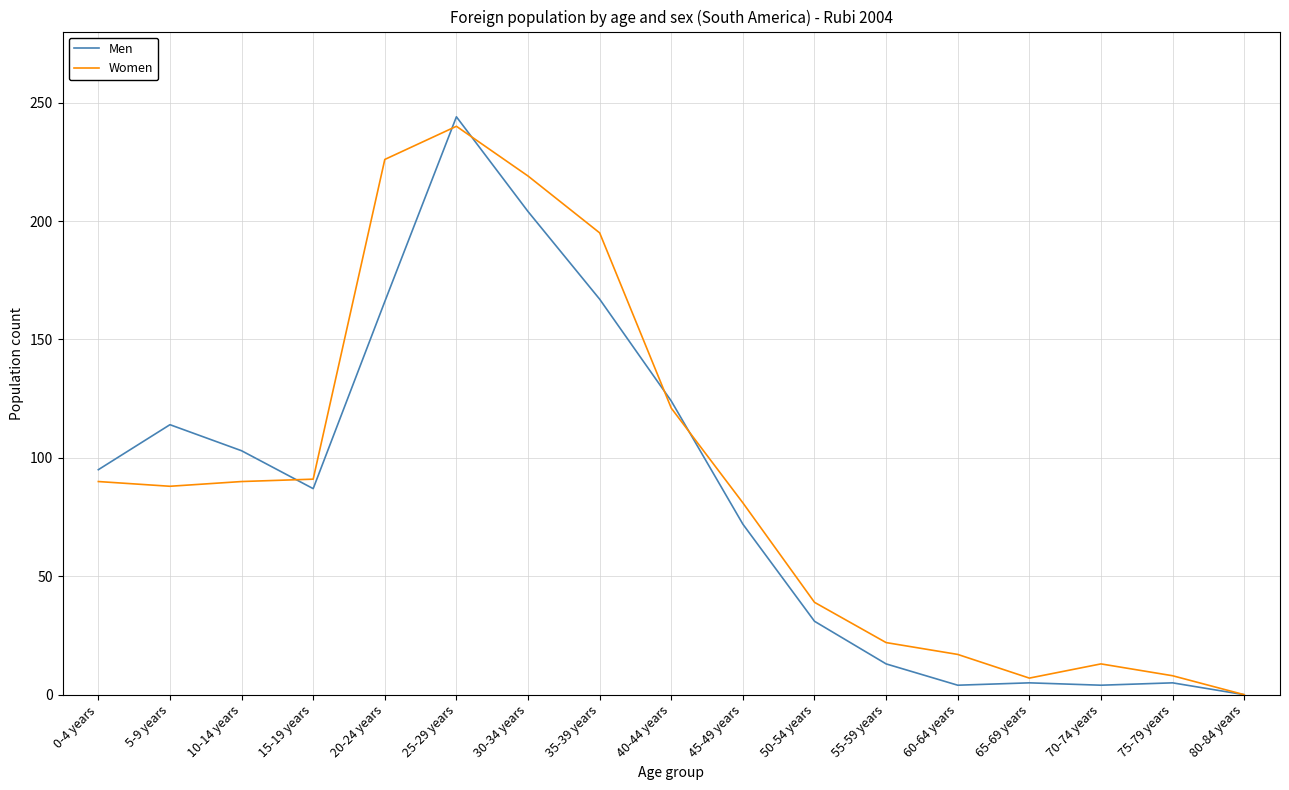

Which label corresponds to the smallest value in the chart?

80-84 years